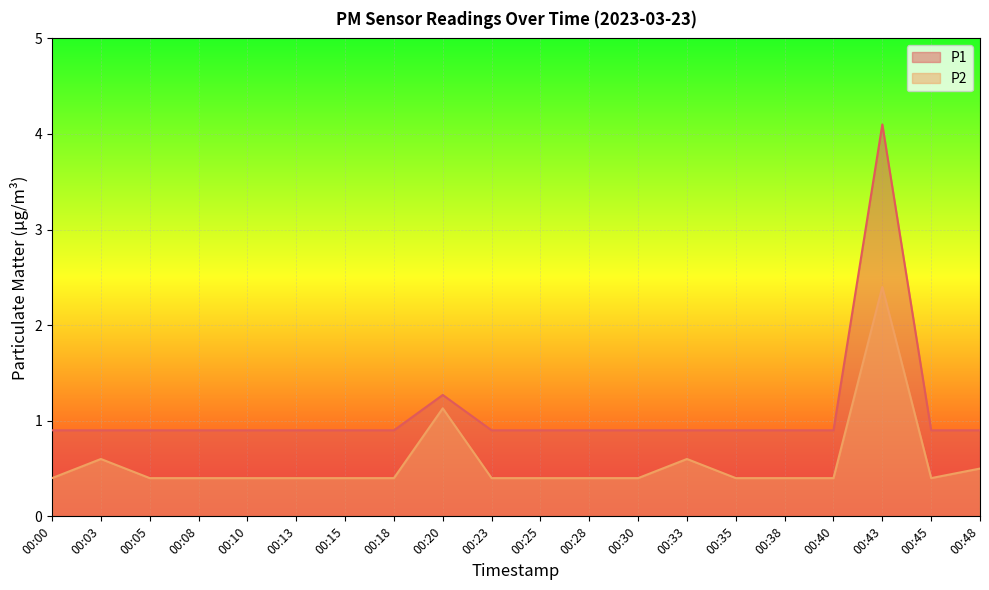

List the labels in order of P2_line value, largest first.

00:43, 00:20, 00:03, 00:33, 00:48, 00:00, 00:05, 00:08, 00:10, 00:13, 00:15, 00:18, 00:23, 00:25, 00:28, 00:30, 00:35, 00:38, 00:40, 00:45